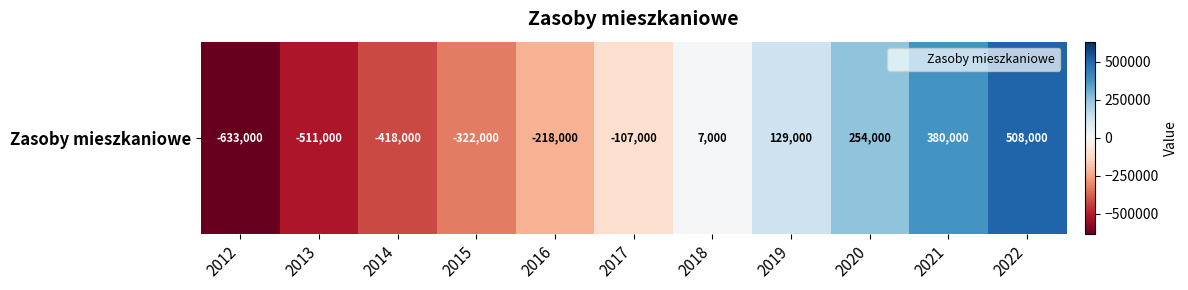

What is the change in value from 2017 to 2018?

+114000